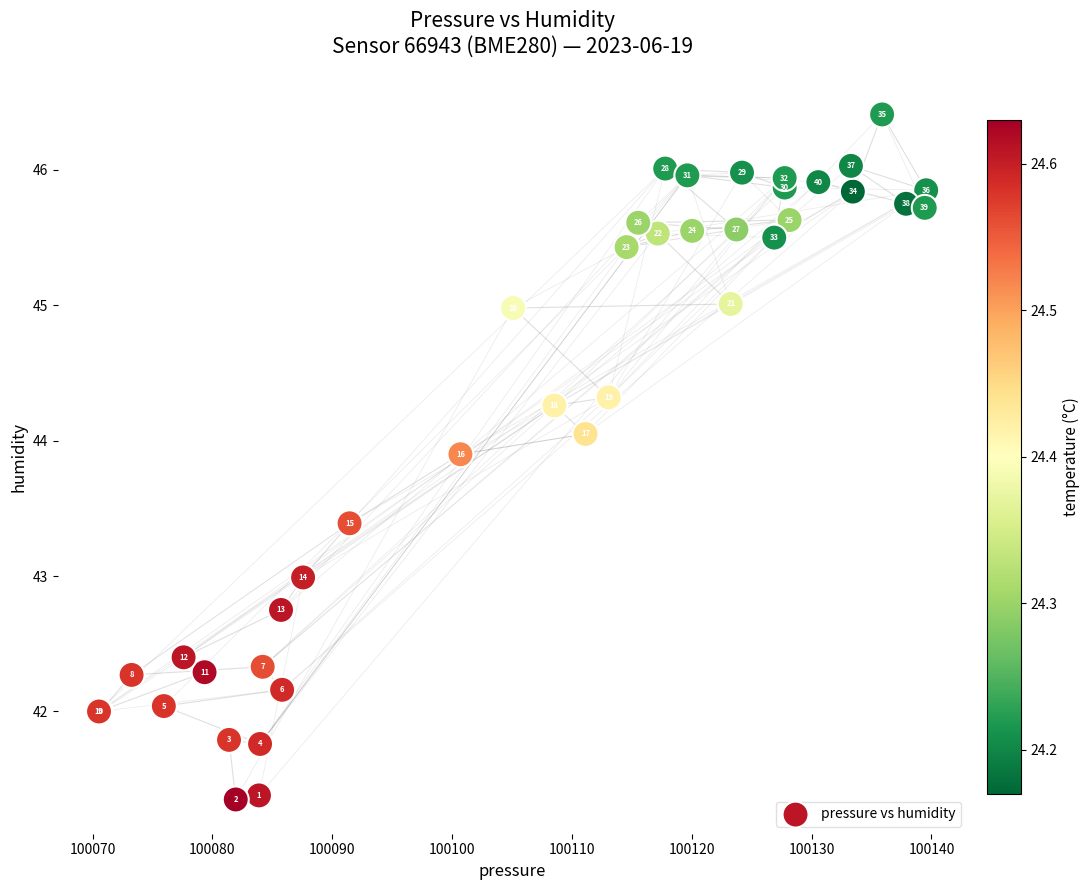

What Y value in the scatter plot is closest to 43?

43.0